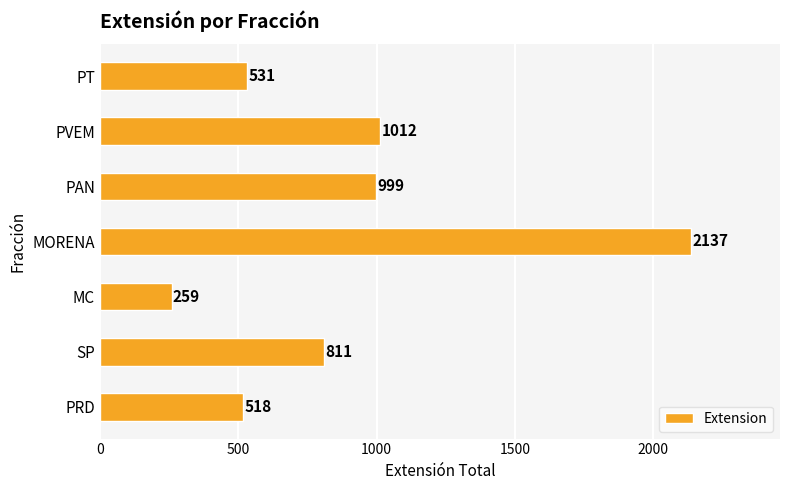

What is the average value?

895